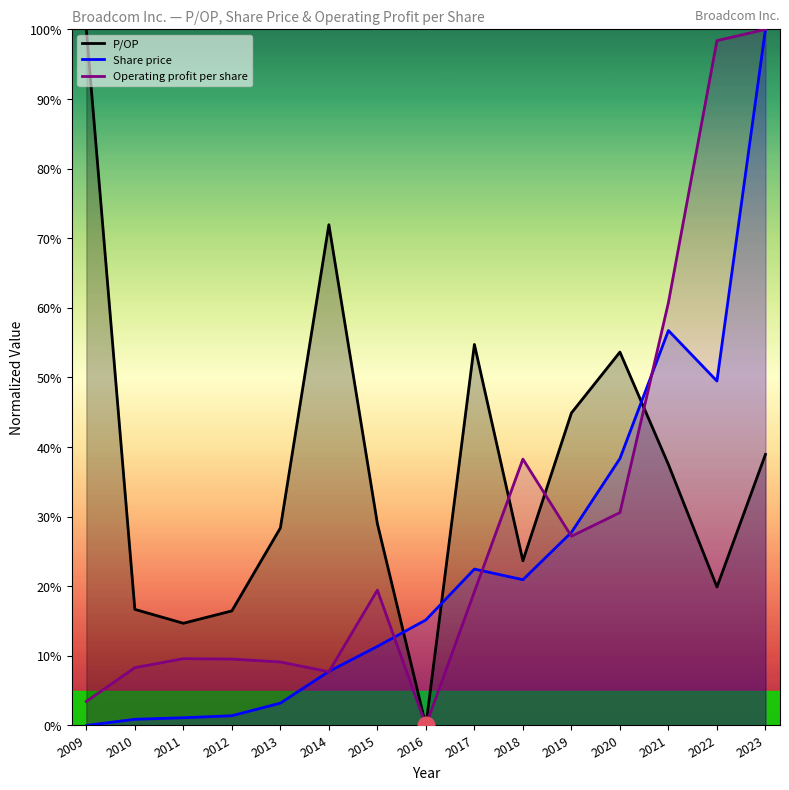

What are all the series names shown in the legend?

P/OP, Share price, Operating profit per share